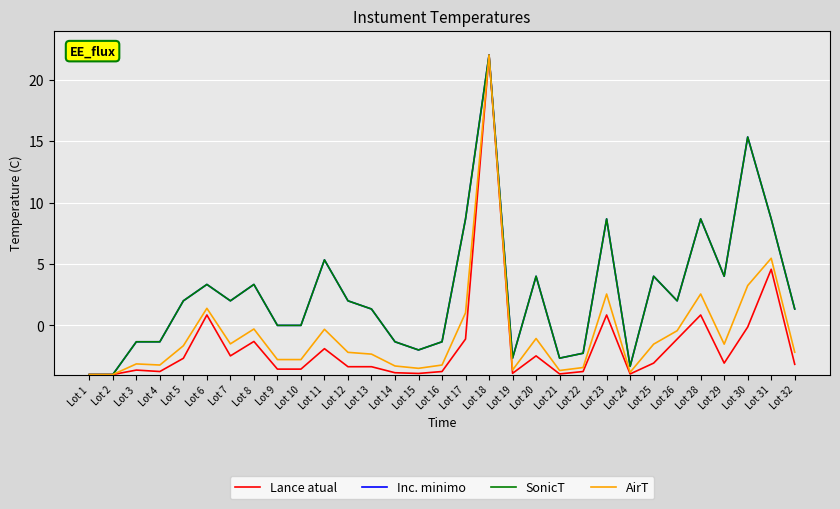

Does the chart have visible grid lines?

Yes